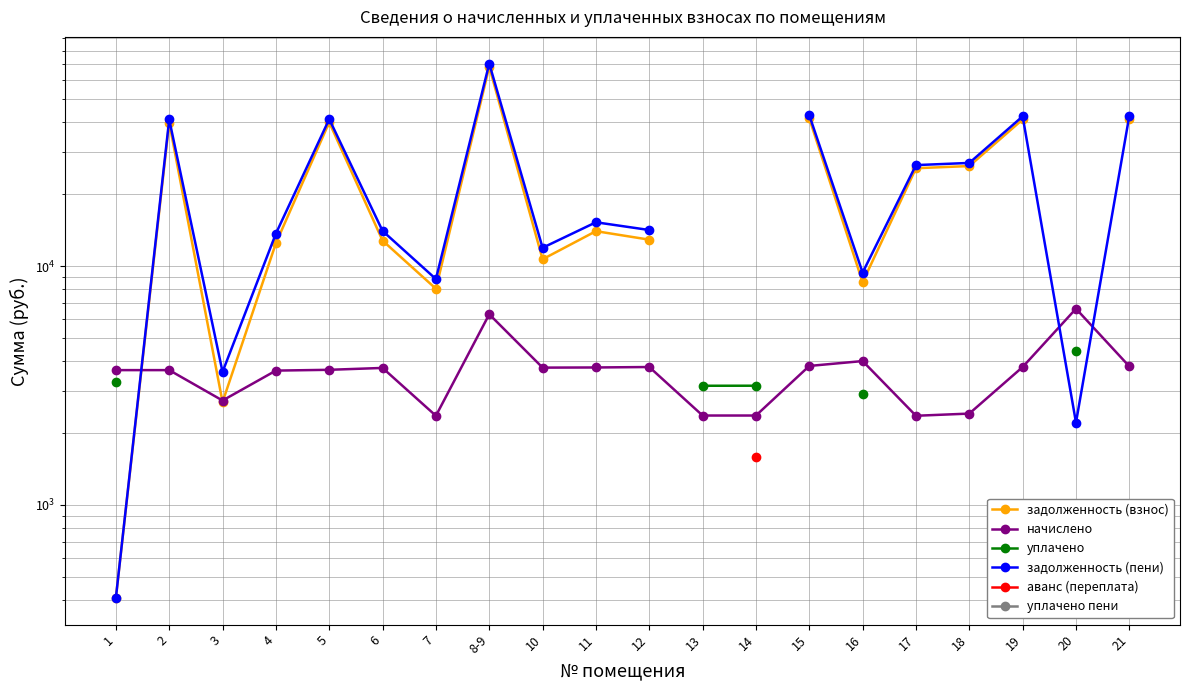

Which category has the highest value across all series?

8-9